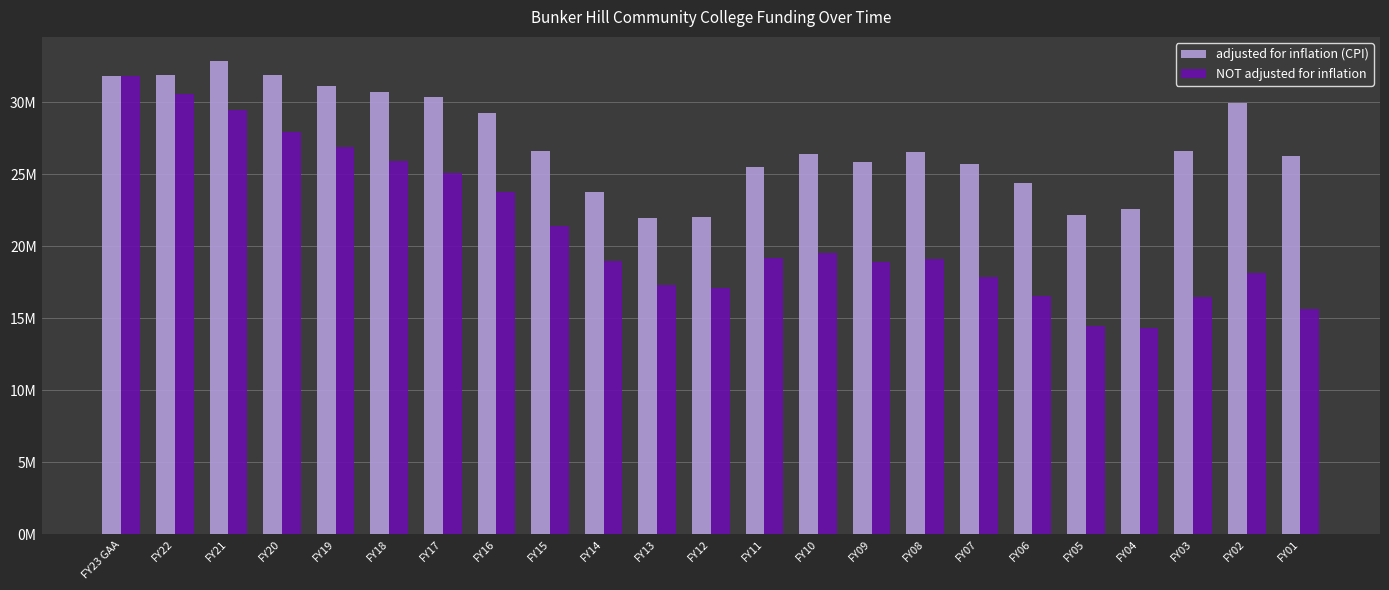

Does the chart contain stacked bars?

No